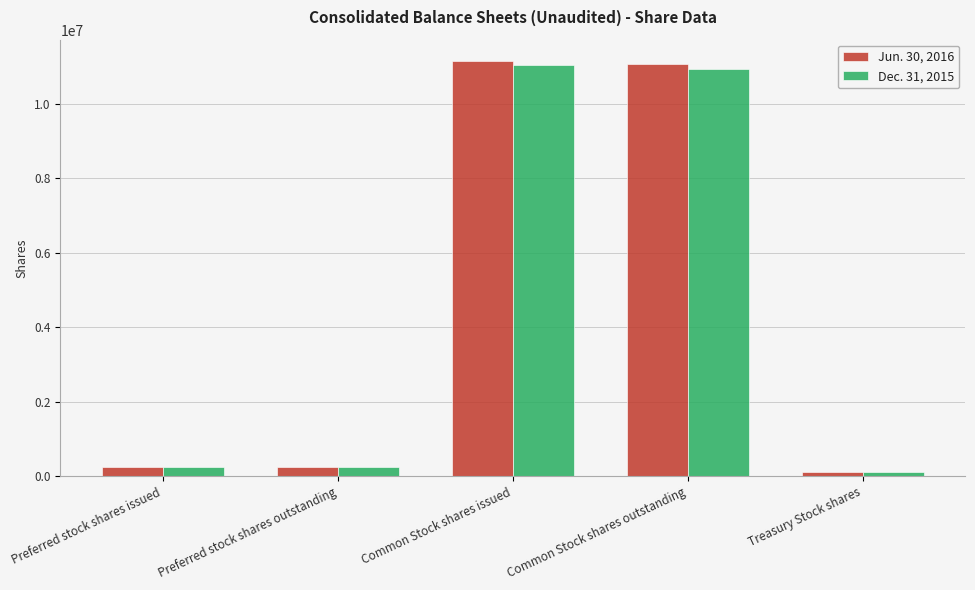

What is the total value across all series at Preferred stock shares outstanding?

513504